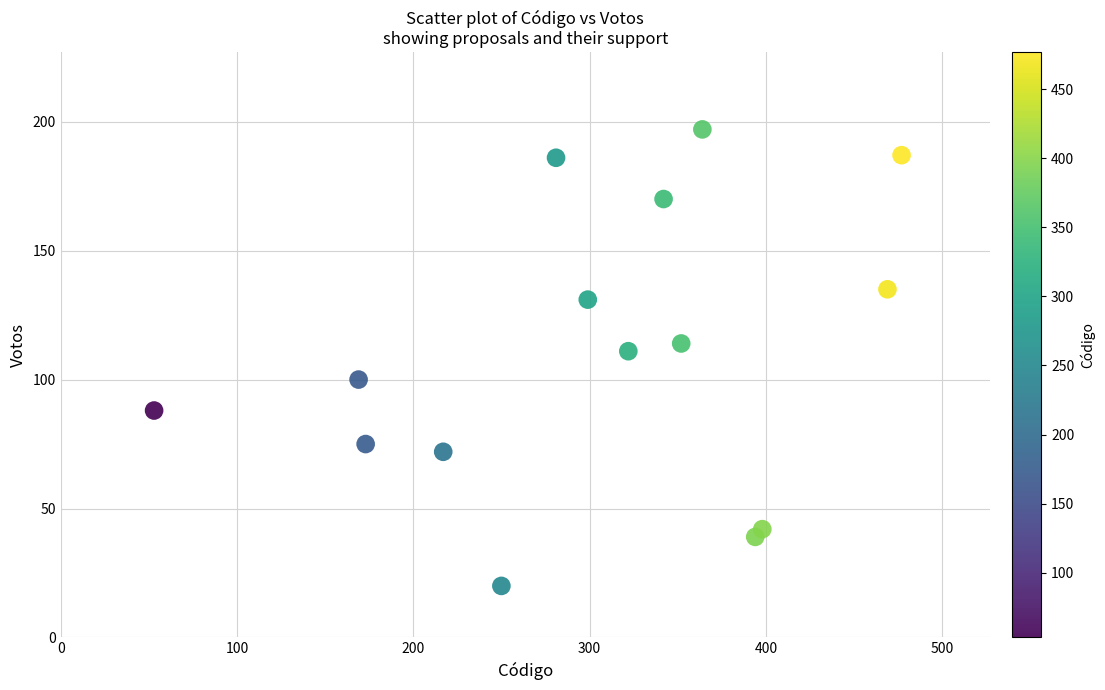

What Y value in the scatter plot is closest to 108?

111